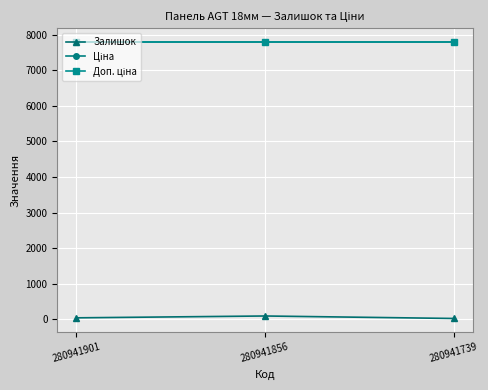

Is this an area chart (filled region under the line)?

No